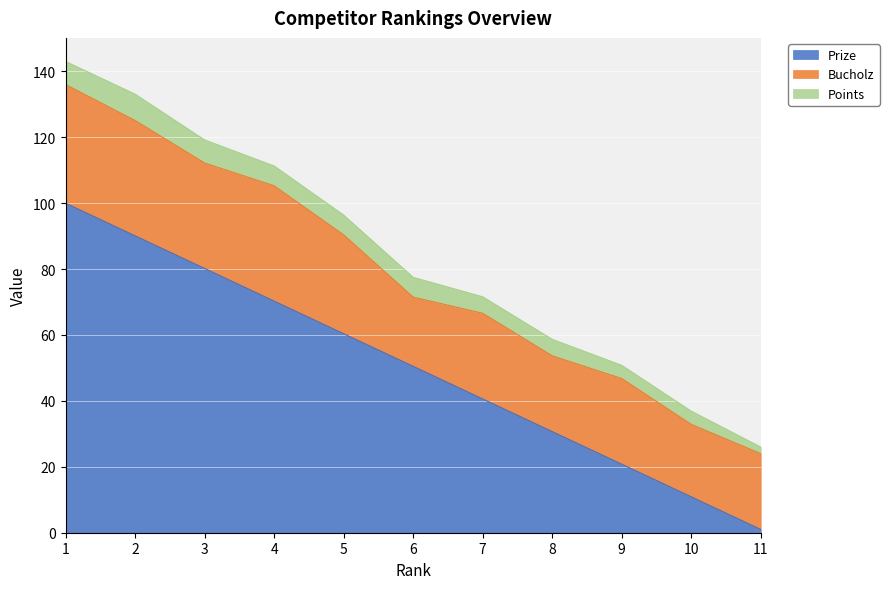

Reading left to right, list all the values displayed in this chart.

Prize: 1=100.0	2=90.1	3=80.2	4=70.3	5=60.4	6=50.5	7=40.6	8=30.7	9=20.8	10=10.9	11=1.0
Bucholz: 1=36.0	2=35.0	3=32.0	4=35.0	5=30.0	6=21.0	7=26.0	8=23.0	9=26.0	10=22.0	11=23.0
Points: 1=7.0	2=8.0	3=7.0	4=6.0	5=6.0	6=6.0	7=5.0	8=5.0	9=4.0	10=4.0	11=2.0